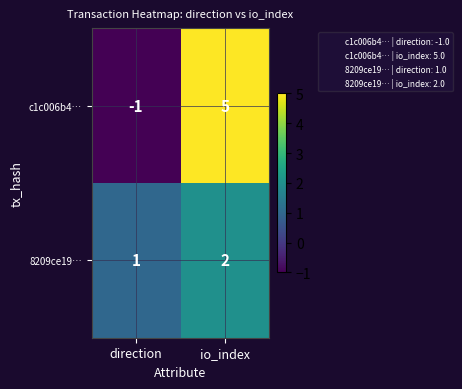

Between direction and io_index, which series saw the biggest shift?

c1c006b4…